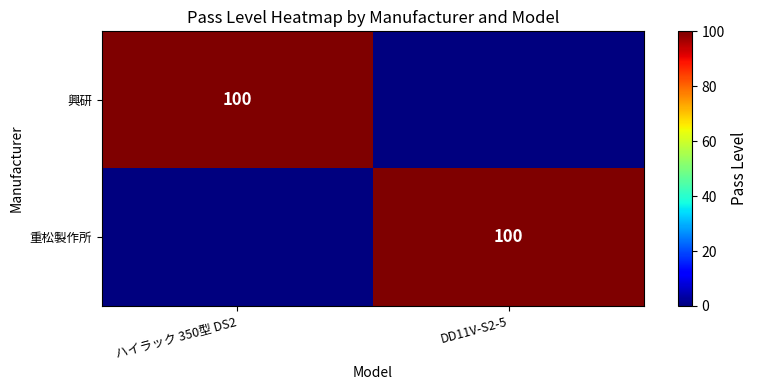

The 重松製作所 series shows 100 at DD11V-S2-5. True or false?

True